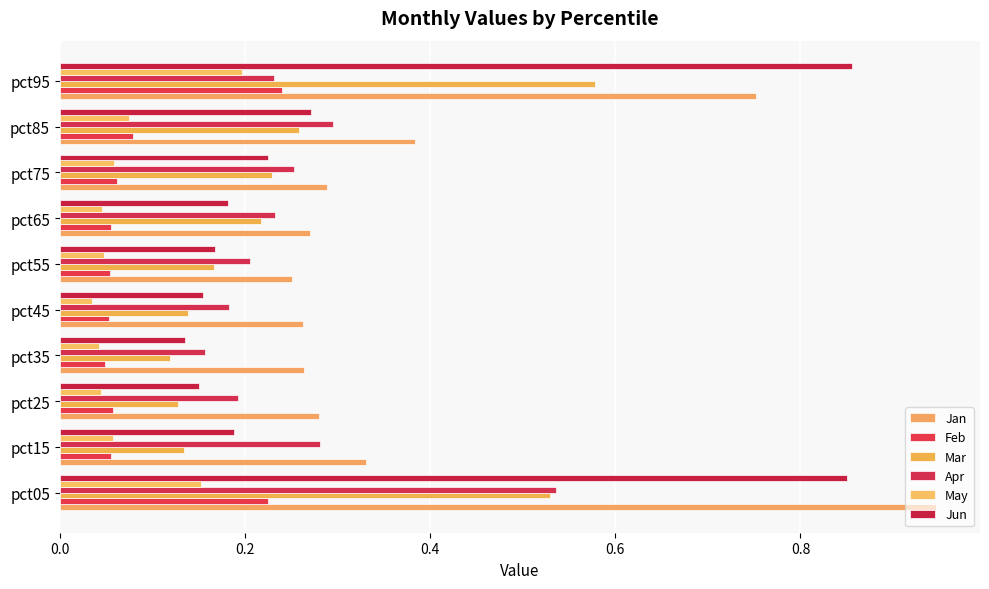

Which series has the largest range (max minus min)?

Jun